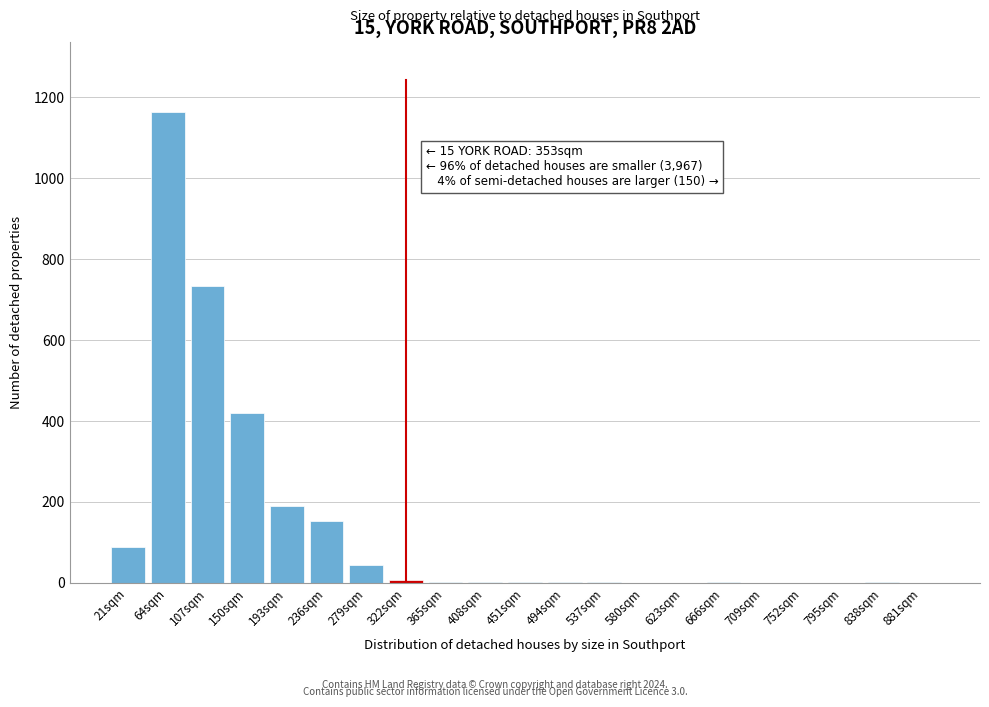

What is the ratio of the value at 64sqm to the value at 107sqm?

1.6